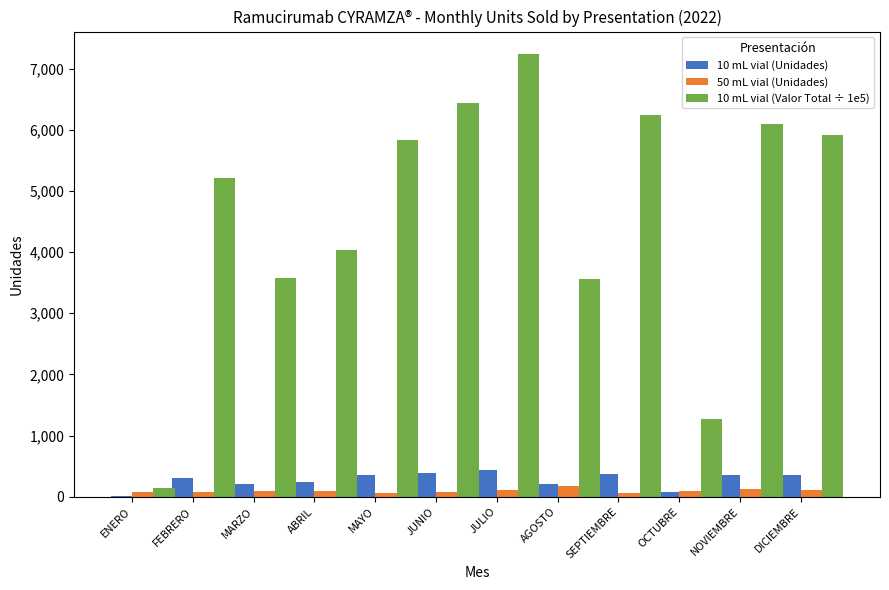

Is it true that 10 mL vial (Unidades) equals 352.0 at DICIEMBRE?

True